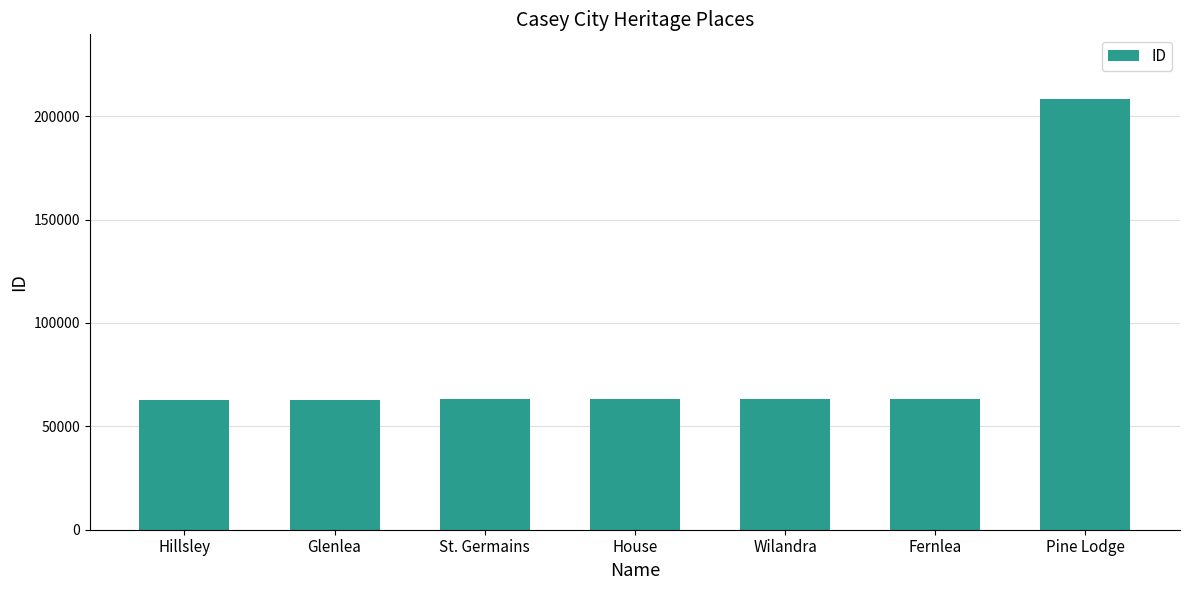

What is the difference between the maximum and second lowest values?

145376